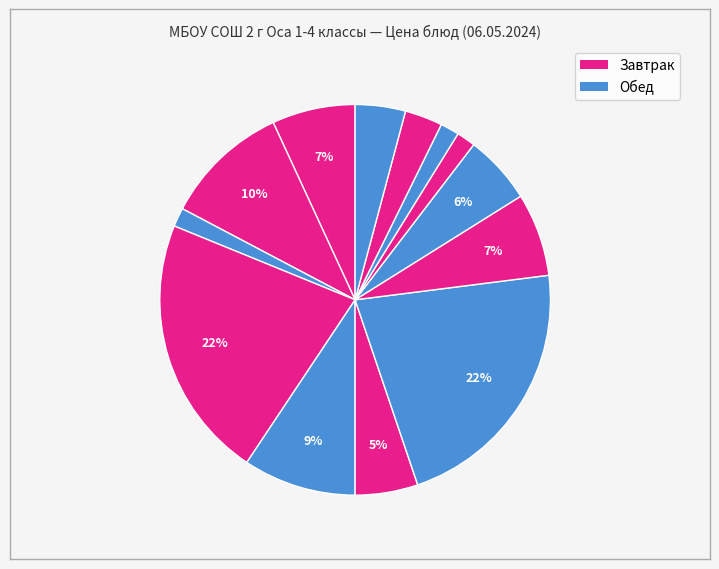

Does any single category account for the majority?

No